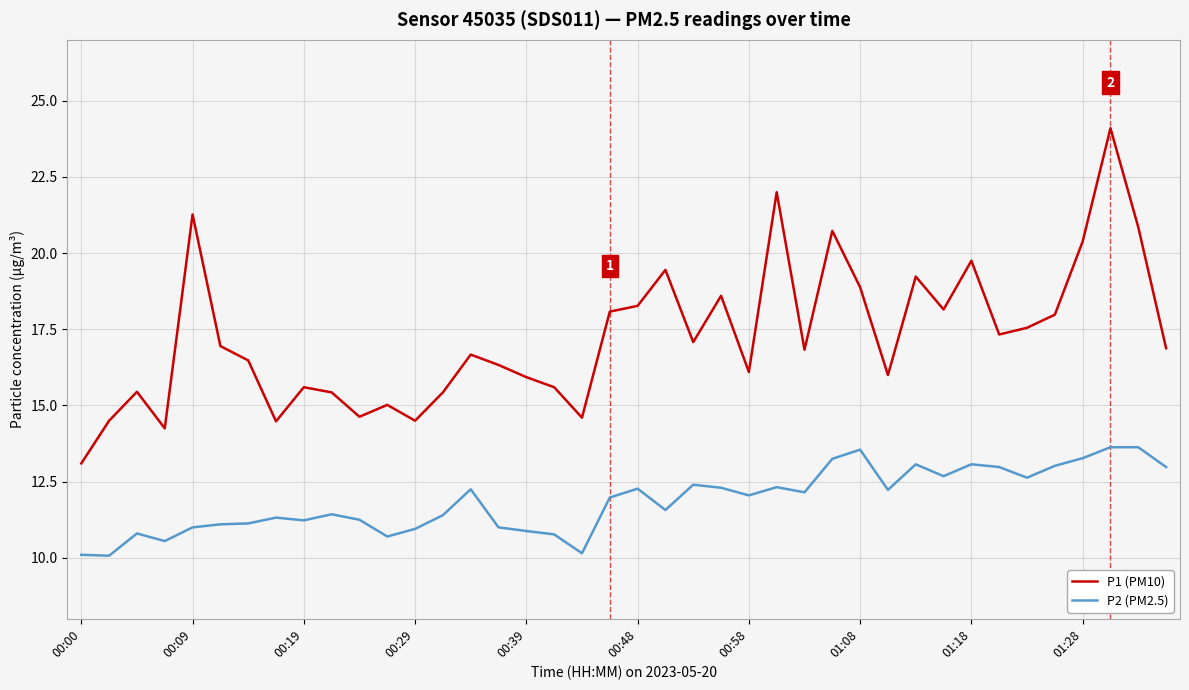

Which series has the largest range (max minus min)?

P1 (PM10)